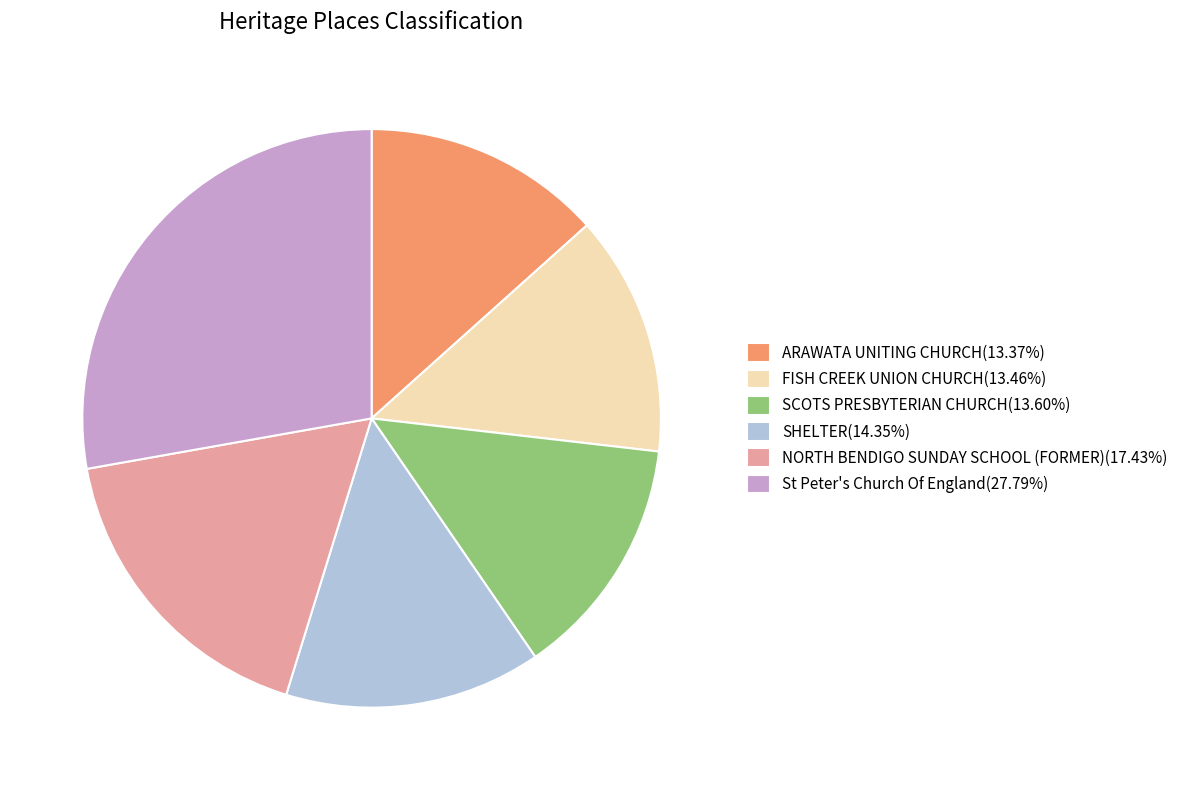

How many slices are in this pie chart?

6